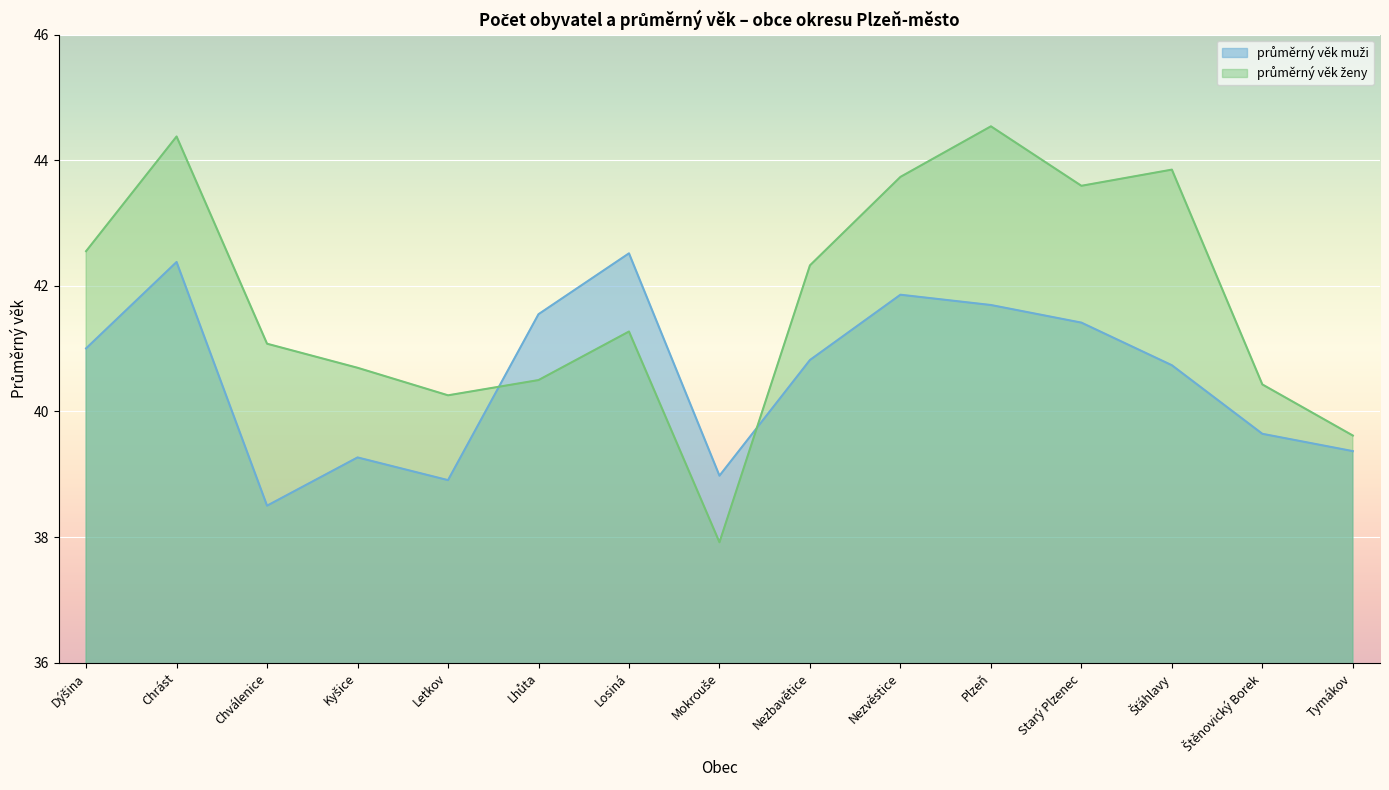

How many interior local peaks does the průměrný věk muži series have?

4